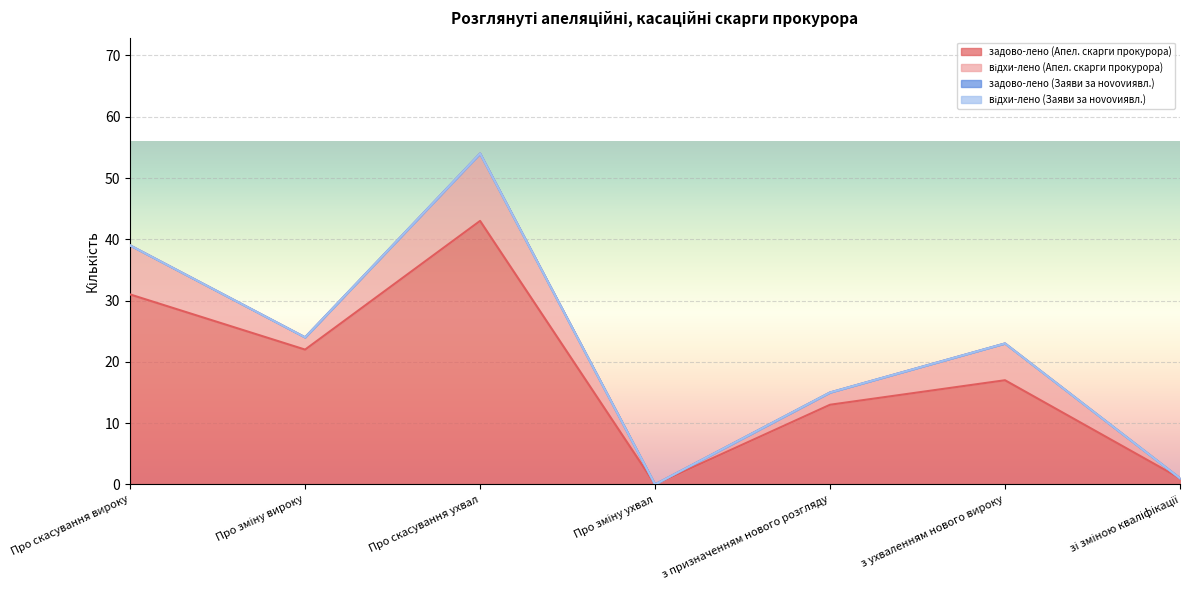

What is the sum of the задово-лено (Апел. скарги прокурора) values at Про скасування вироку and з ухваленням нового вироку?

48